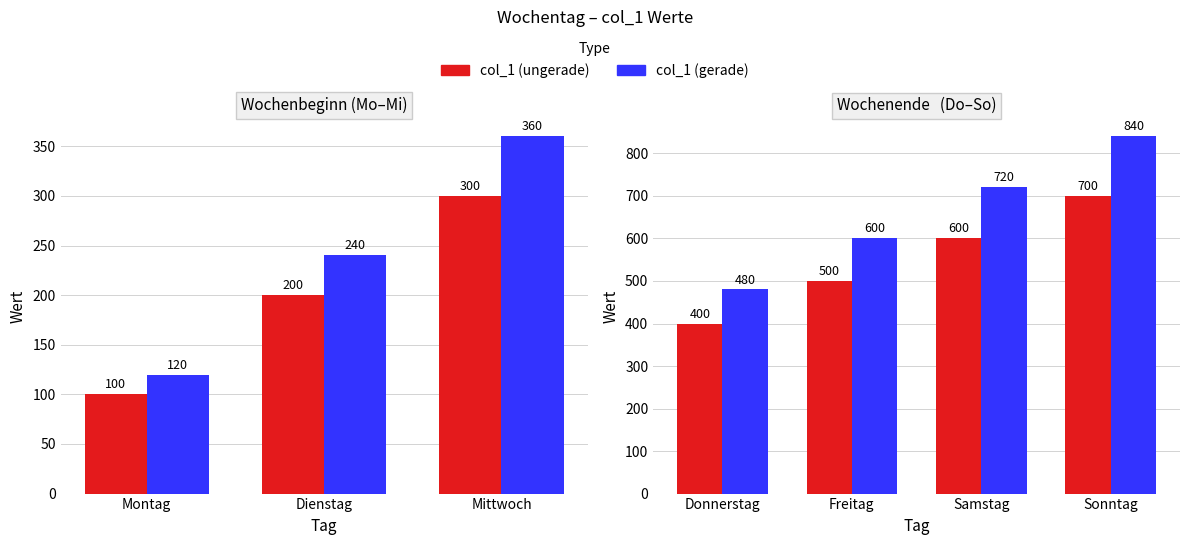

What are all the series names shown in the legend?

col_1 (ungerade), col_1 (gerade)